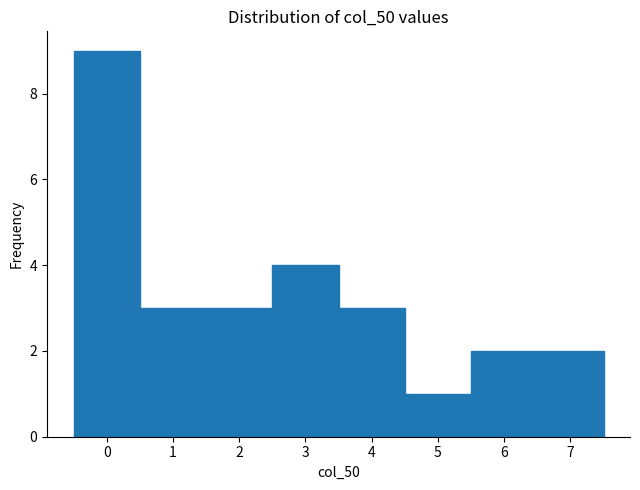

Reading left to right, list every bar in this chart as the range it spans on the x-axis followed by its height. The values are not printed on the chart, so give them approximately, as read against the axis.

-0.5 to 0.5: 9
0.5 to 1.5: 3
1.5 to 2.5: 3
2.5 to 3.5: 4
3.5 to 4.5: 3
4.5 to 5.5: 1
5.5 to 6.5: 2
6.5 to 7.5: 2